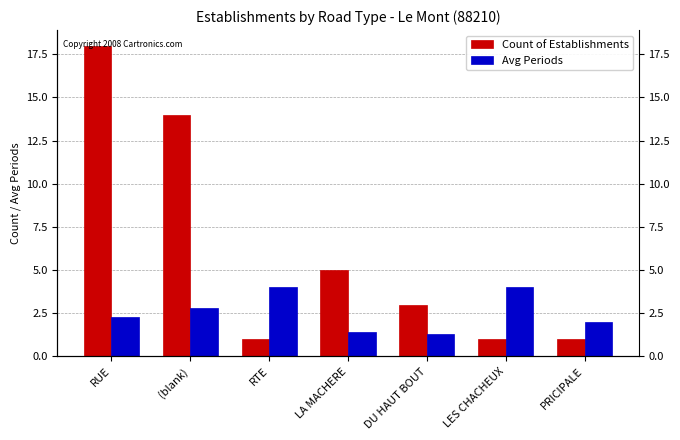

What is the sum of all Avg Periods values?

17.8